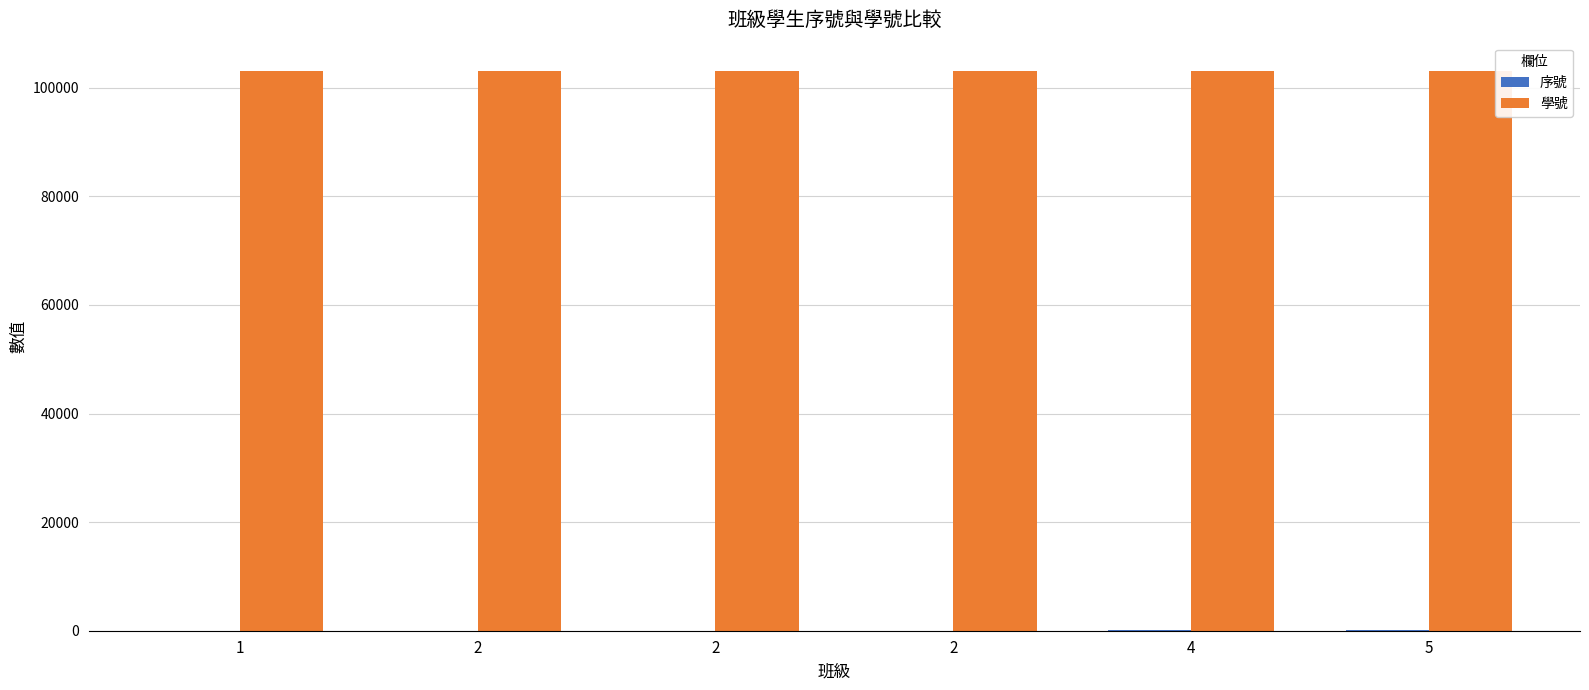

How many groups of bars are there?

6